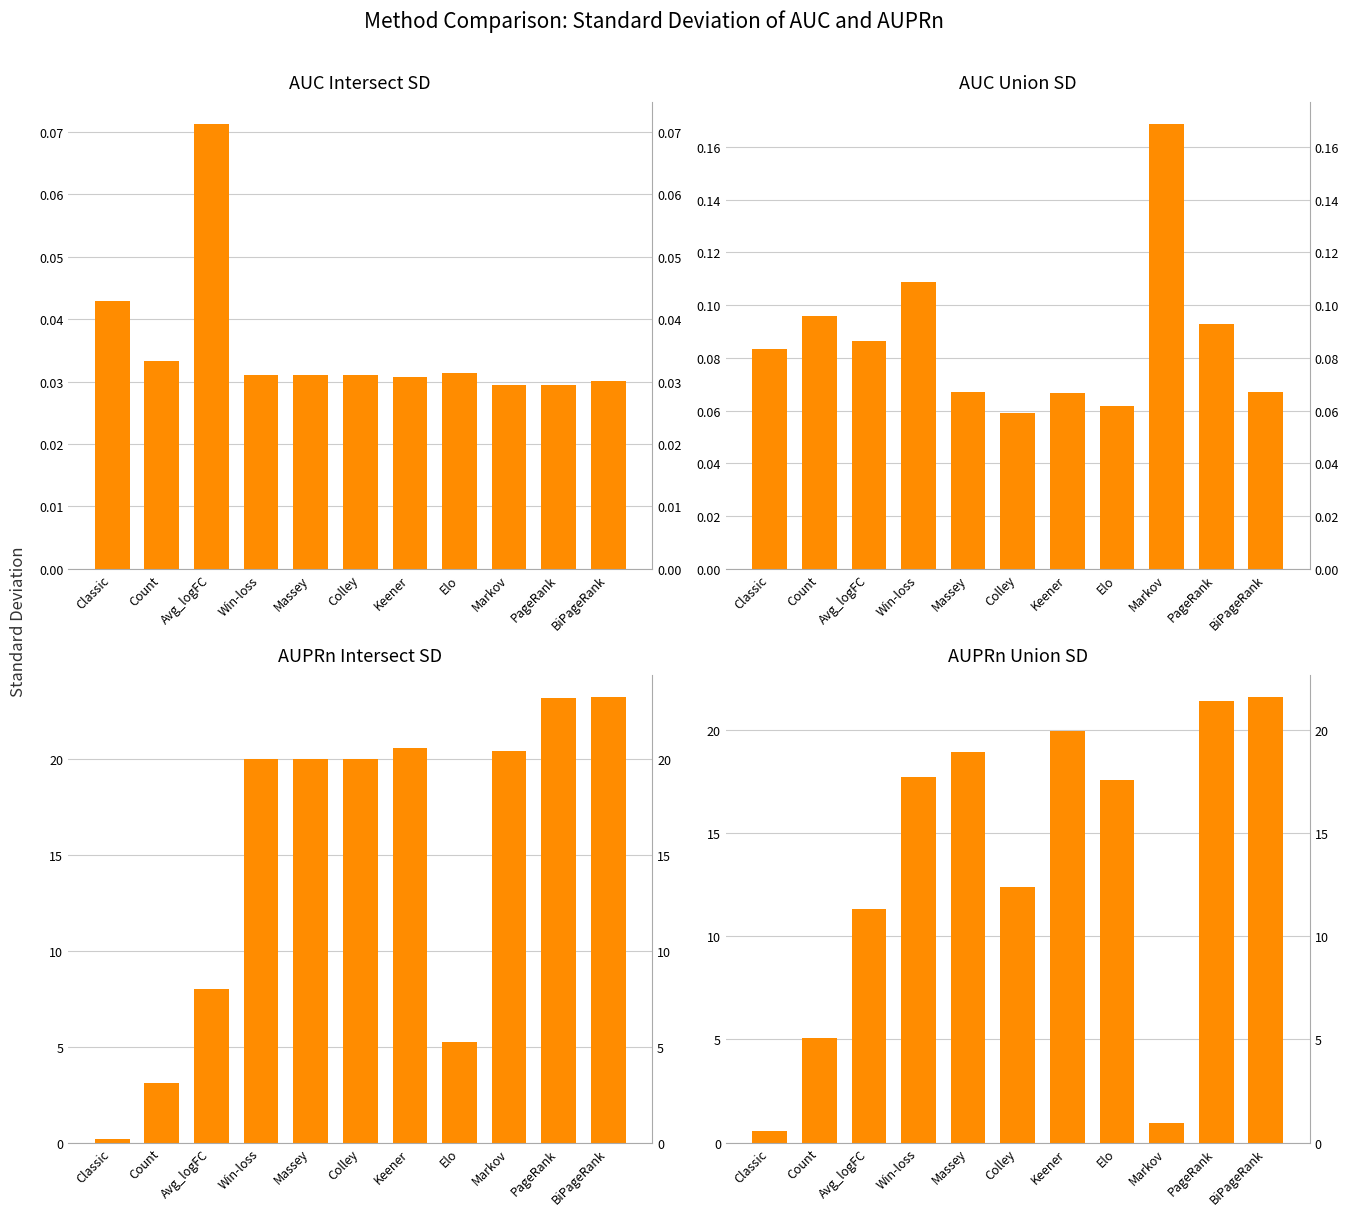

Which category has the highest value in the AUPRn Intersect SD series?

BiPageRank